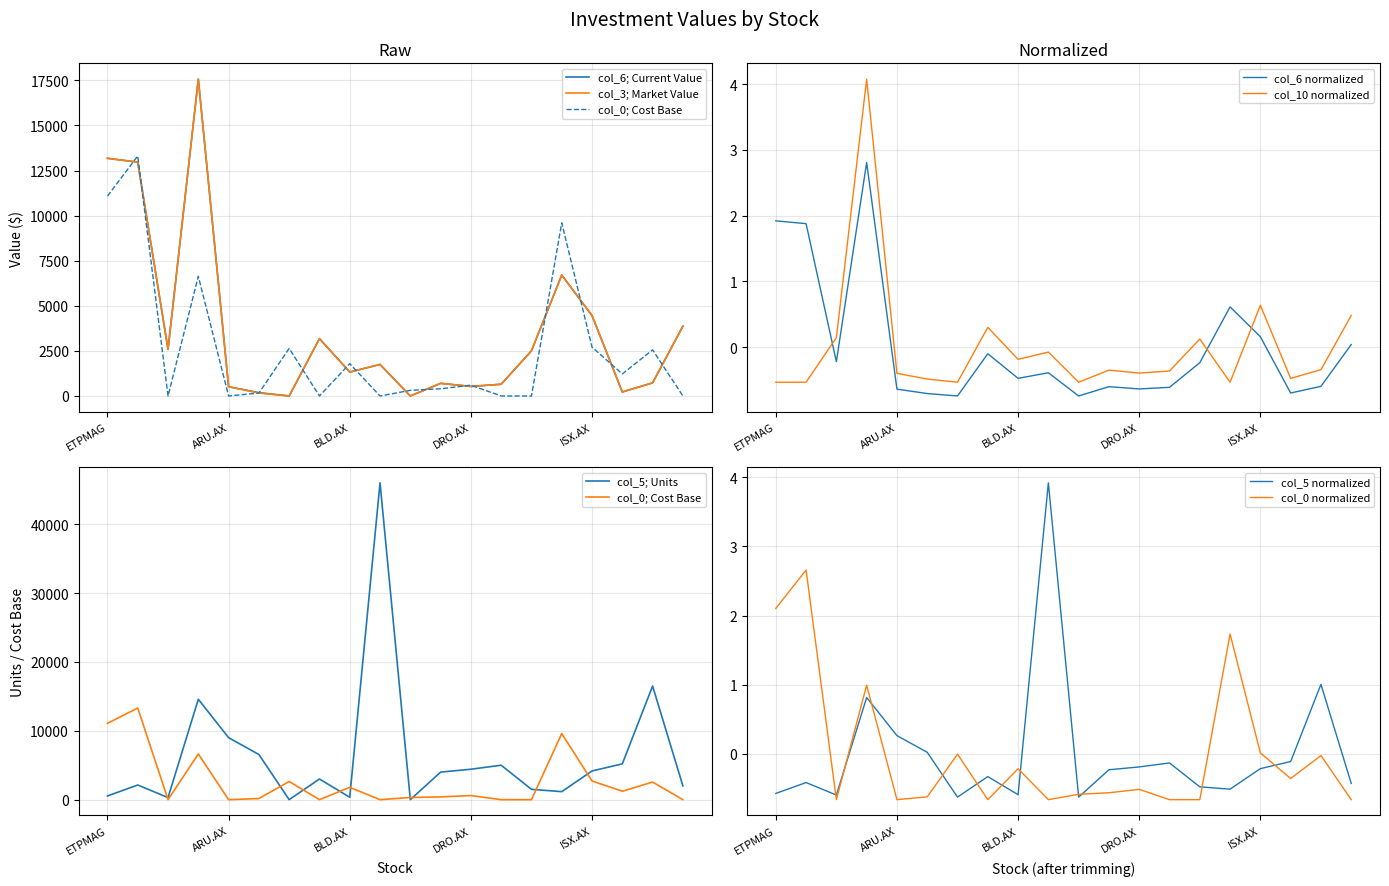

True or false: col_0 and col_5 cross at least once.

True